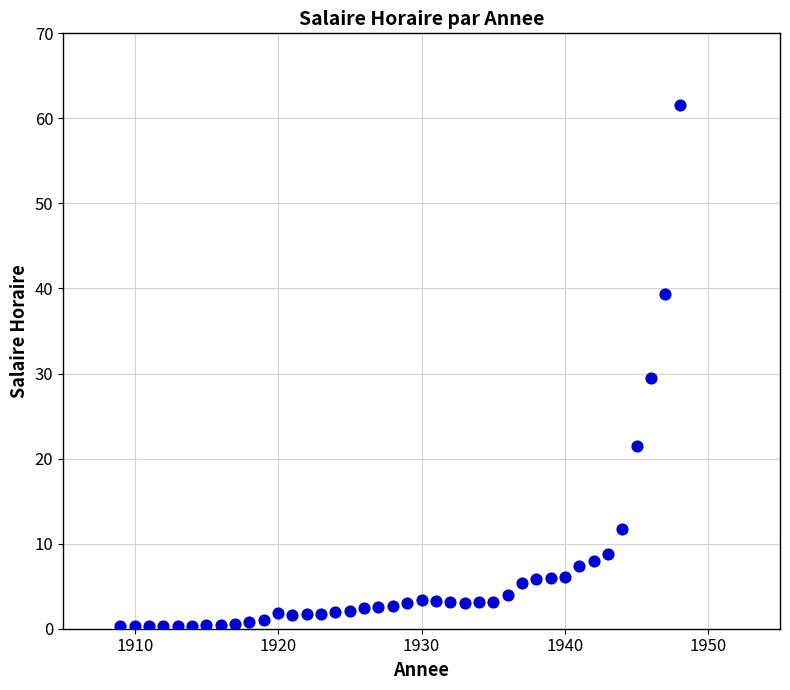

What is the range of Y values (max minus min)?

61.3